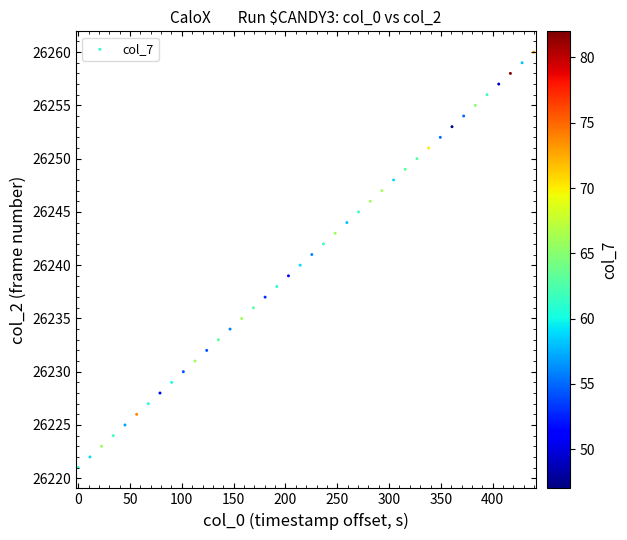

What is the range of Y values (max minus min)?

39